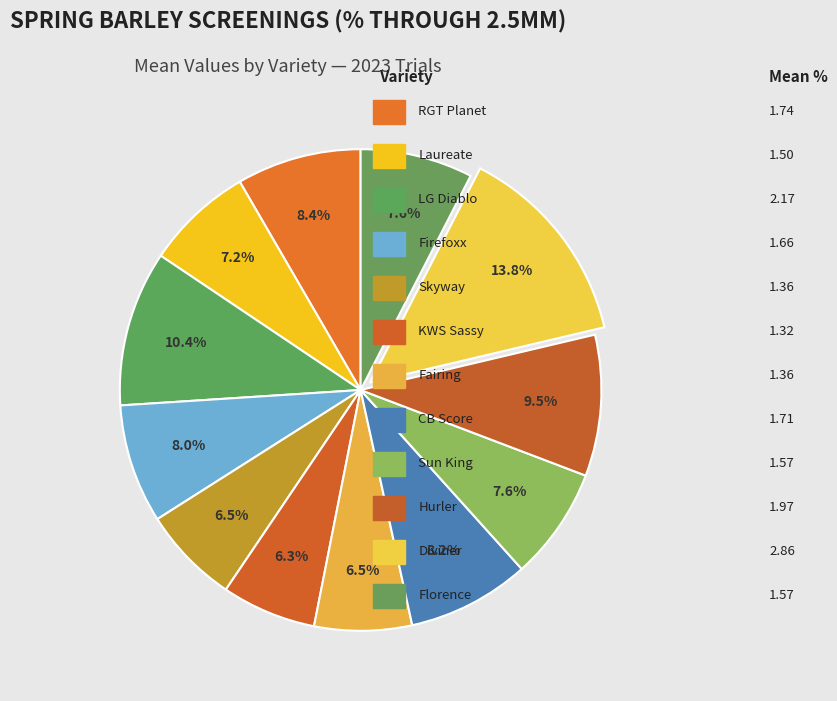

How many slices are in this pie chart?

12